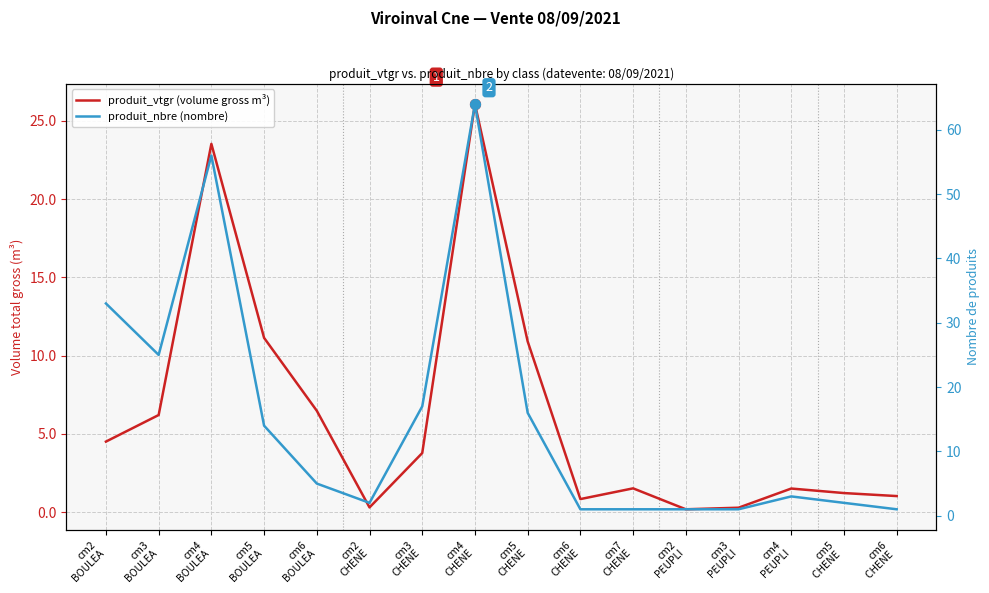

What are all the series names shown in the legend?

produit_vtgr (volume gross m³), produit_nbre (nombre)